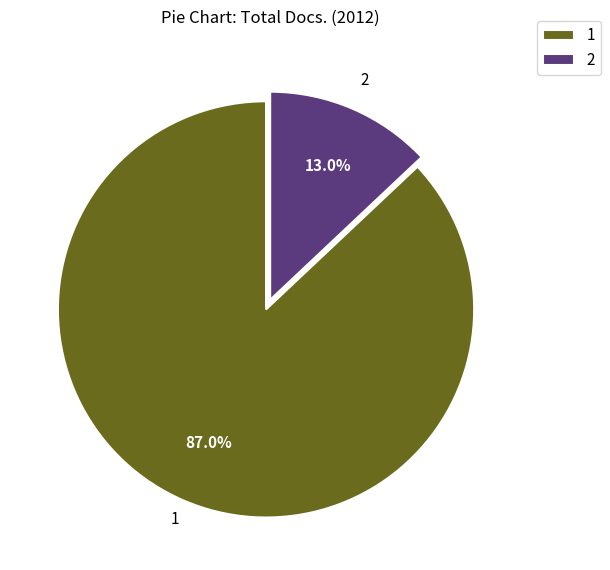

Which slice is the smallest?

2